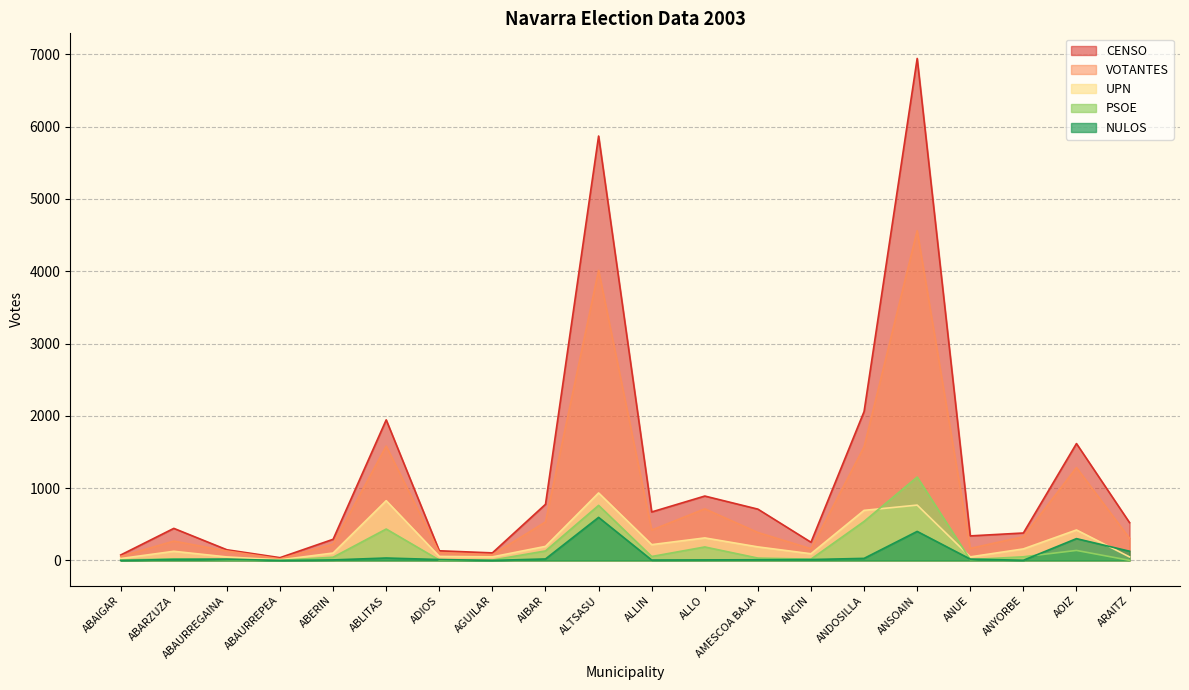

In UPN, how many points are higher than both neighbors (excluding endpoints)?

6